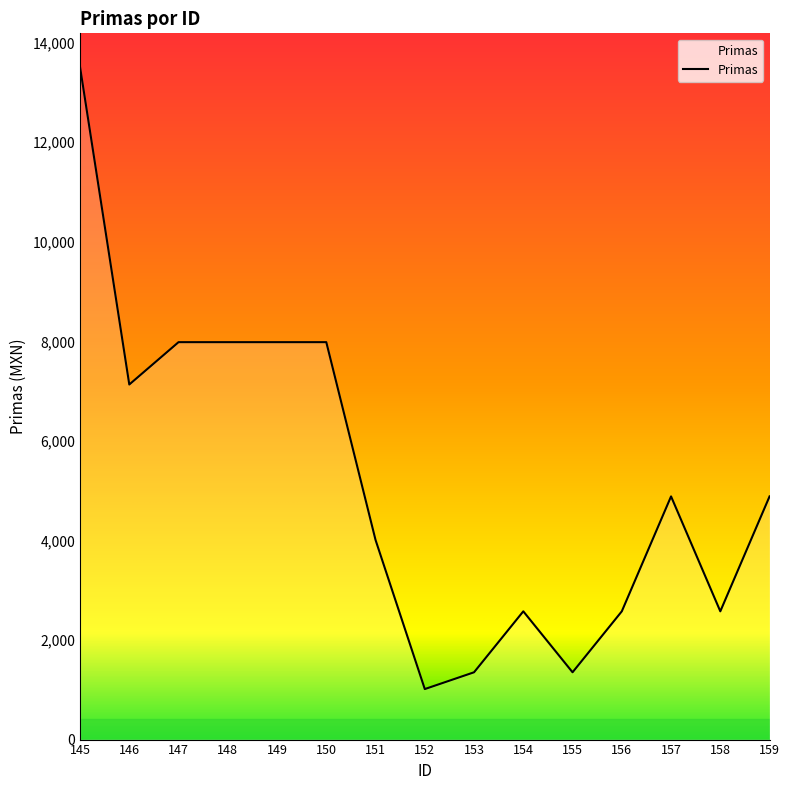

What is the average value?

5186.7